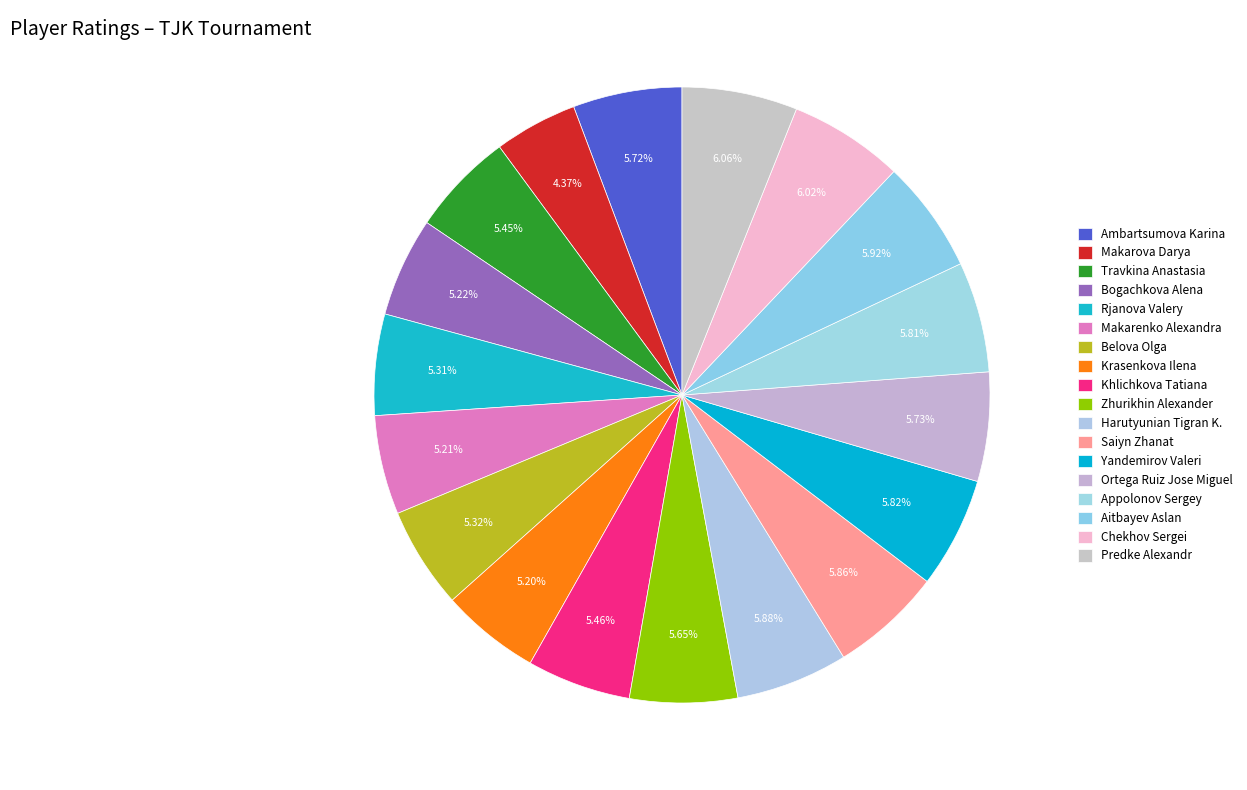

How many segments does this pie chart have?

18